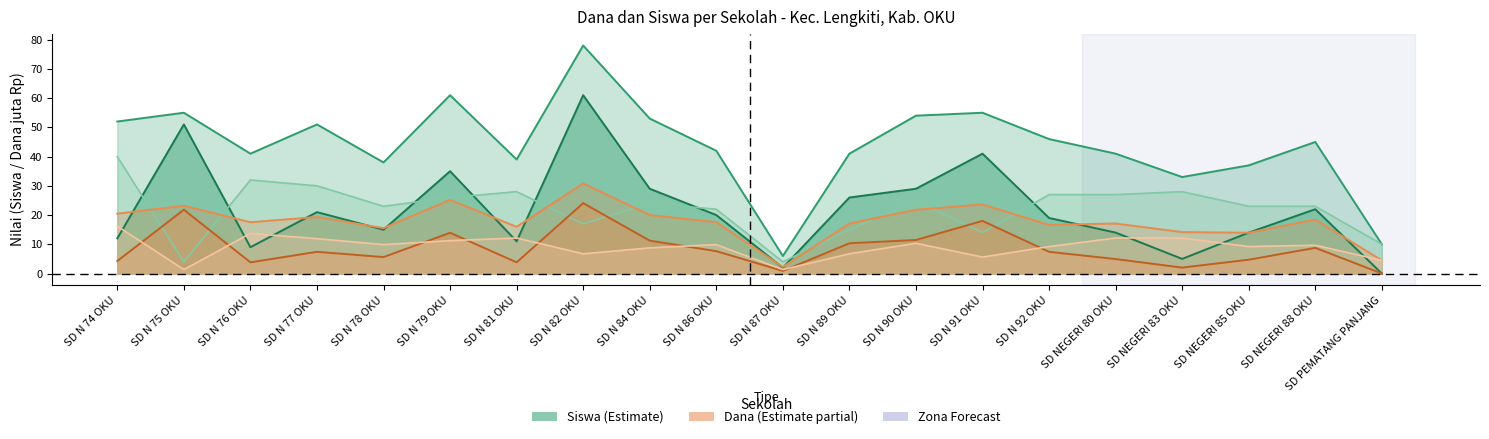

What value does the Dana Disalurkan (juta) series have at SD N 82 OKU?

30.8